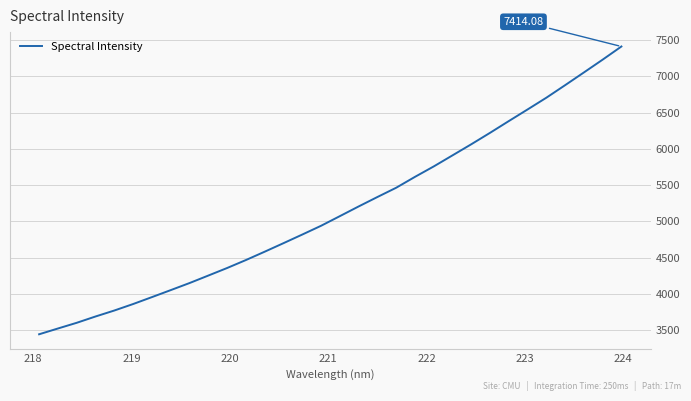

What is the sum of all values?

165007.4